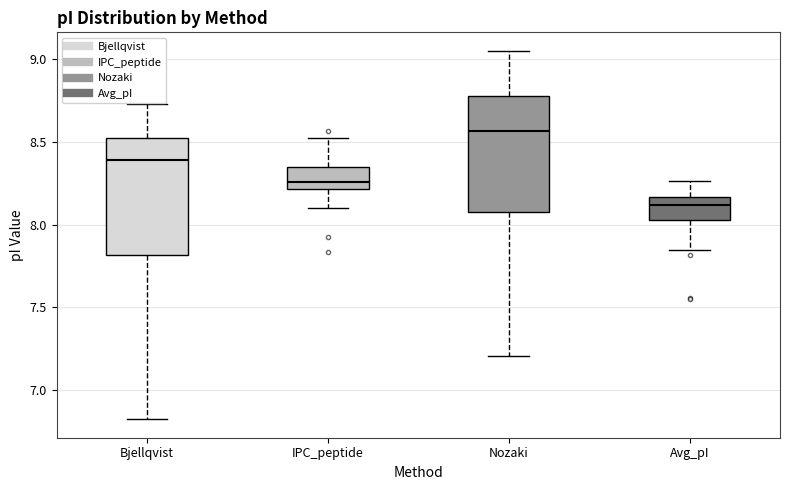

Where does the upper whisker of the box for IPC_peptide end on the y-axis? The values are not printed on the chart, so give them approximately, as read against the axis.

8.50